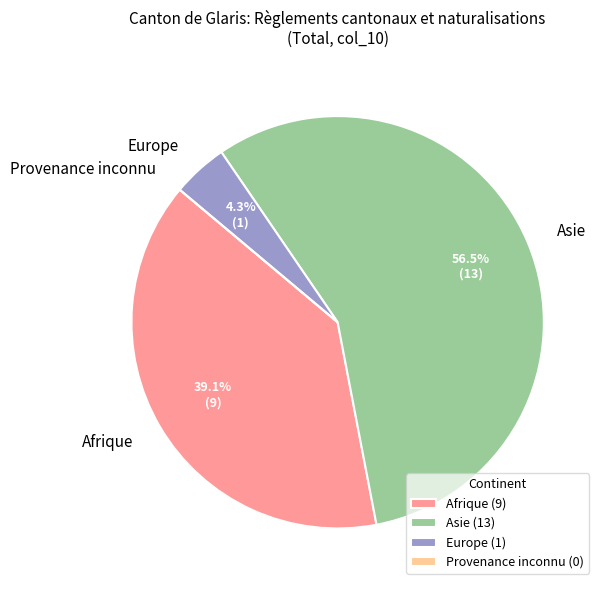

What is the majority slice?

Asie